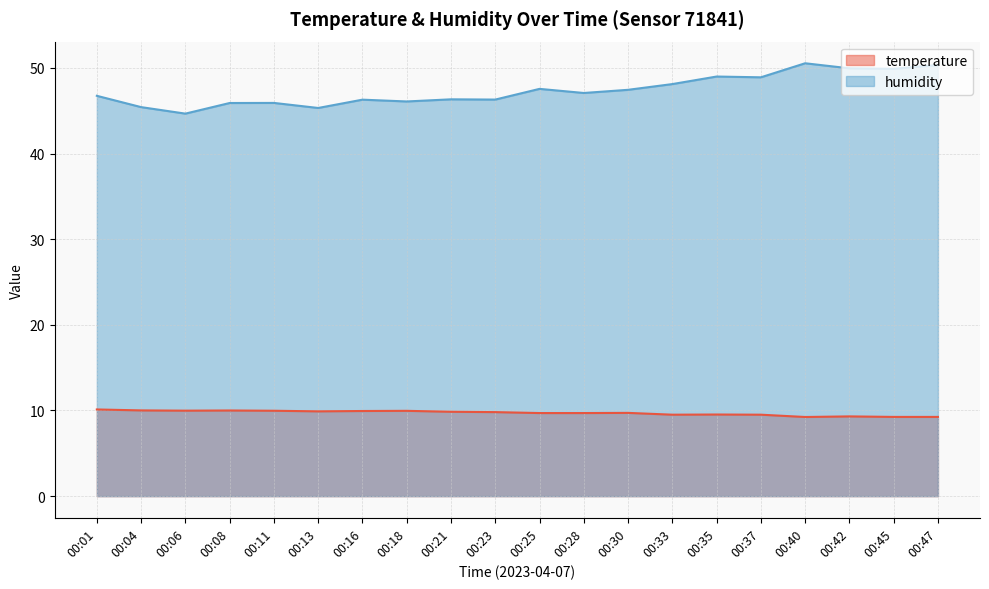

In temperature, how many points are higher than both neighbors (excluding endpoints)?

5